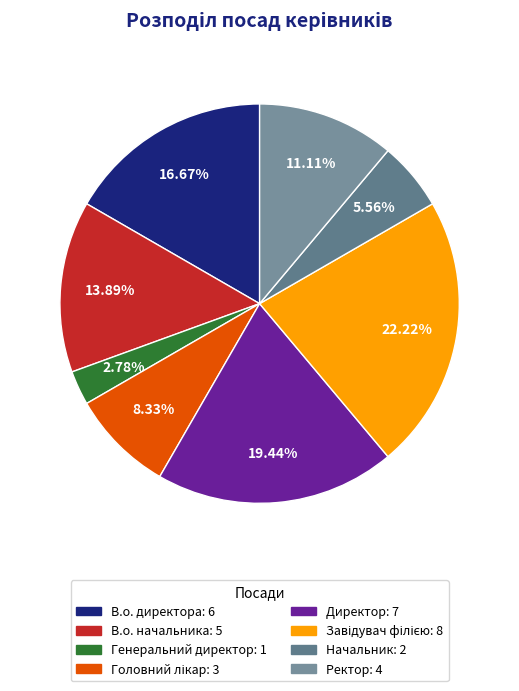

Is there any slice that represents more than half of the pie?

No